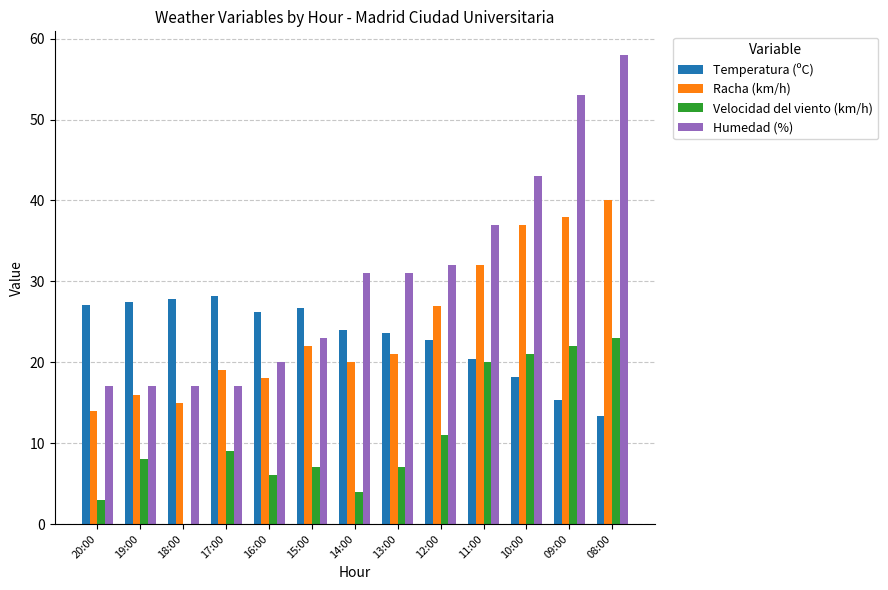

Is the value of Velocidad del viento (km/h) at 09:00 greater than the value of Temperatura (ºC) at 10:00?

Yes